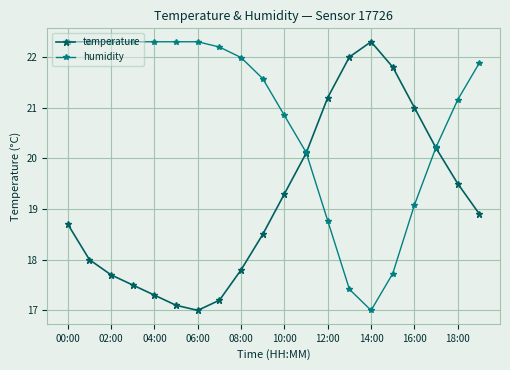

Reading left to right, extract all data points from this chart.

temperature: 18.7	18.0	17.7	17.5	17.3	17.1	17.0	17.2	17.8	18.5	19.3	20.1	21.2	22.0	22.3	21.8	21.0	20.2	19.5	18.9
humidity: 22.3	22.3	22.3	22.3	22.3	22.3	22.3	22.2	22.0	21.6	20.8	20.1	18.8	17.4	17.0	17.7	19.1	20.2	21.2	21.9